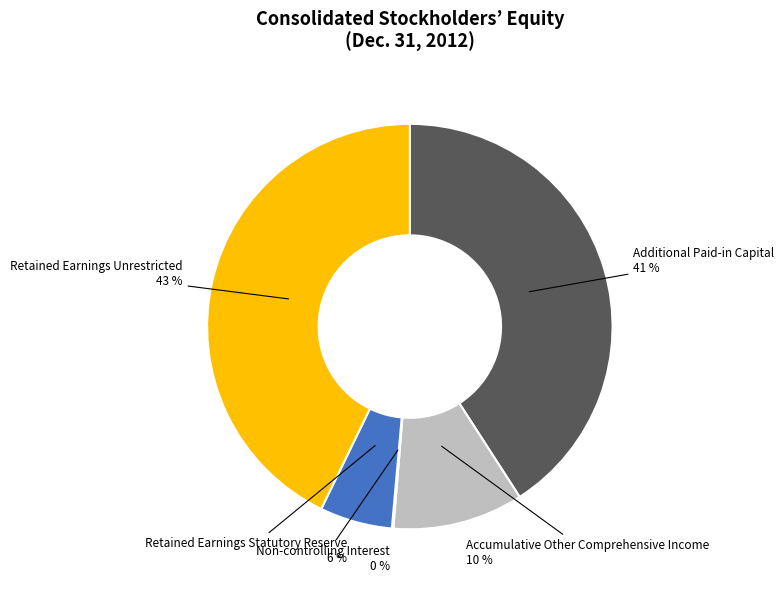

Is it true that Retained Earnings Statutory Reserve is 13% of the pie?

False